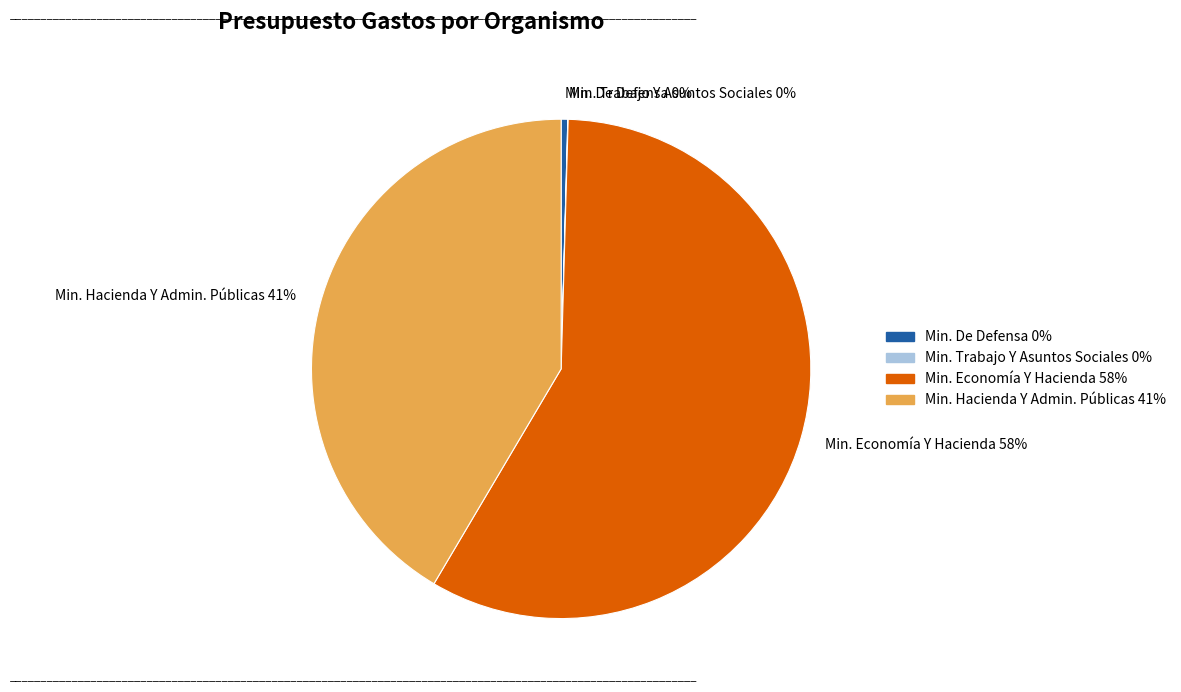

Which has a higher value, Min. De Defensa or Min. Economía Y Hacienda?

Min. Economía Y Hacienda